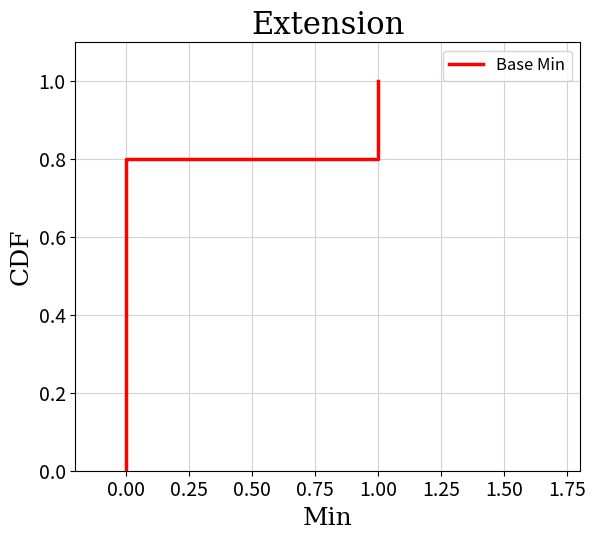

Is it true that the value at 0.00 is 0.7?

False